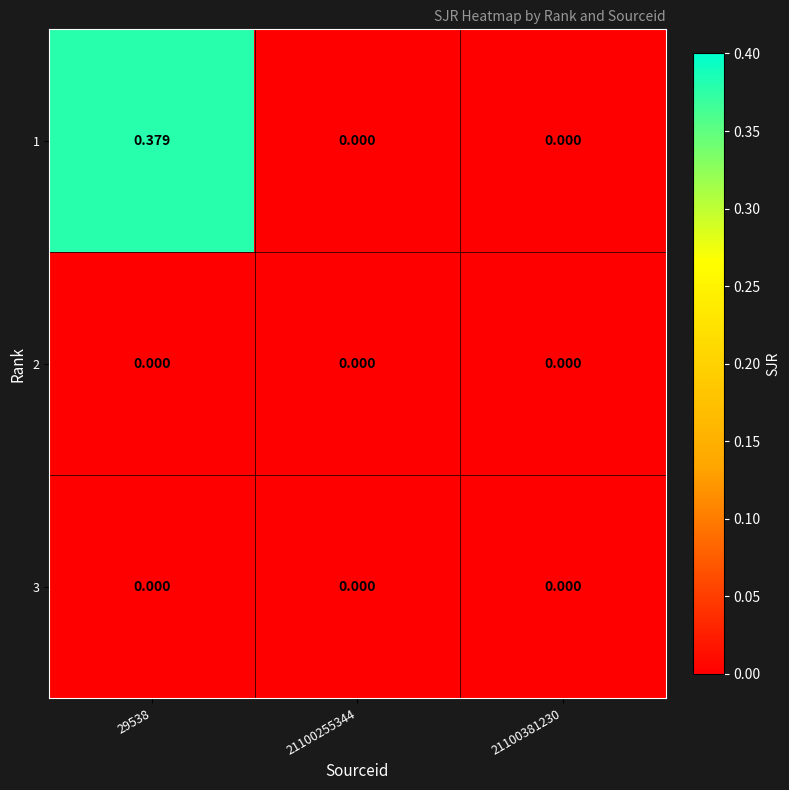

At which category does the chart reach its peak across all series?

29538